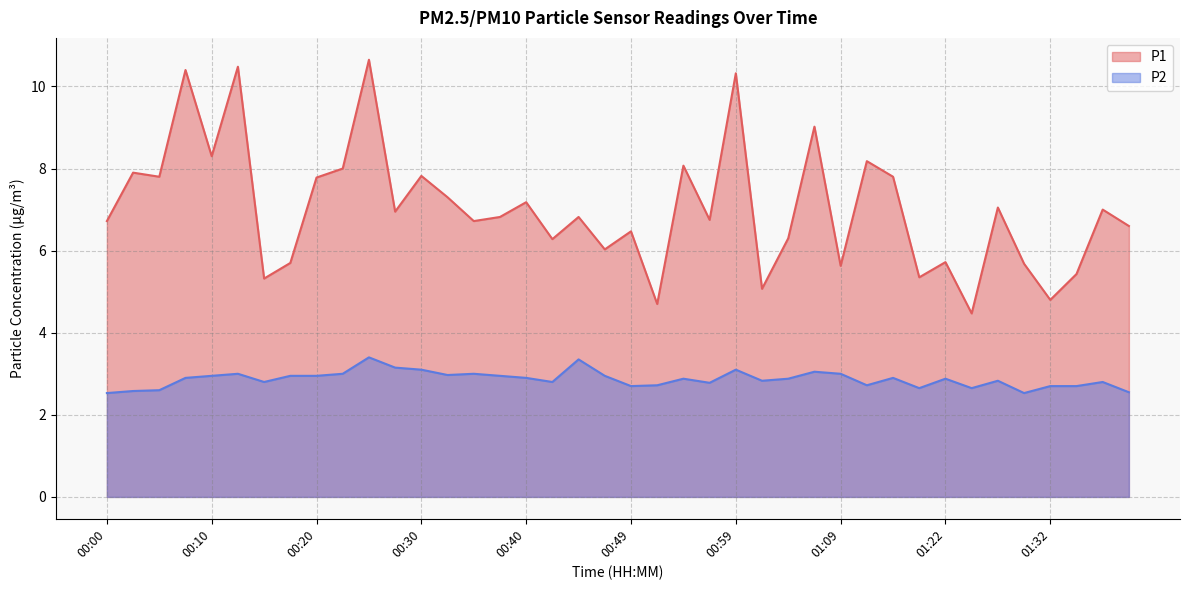

What value does the P1 series have at 01:35?

5.4